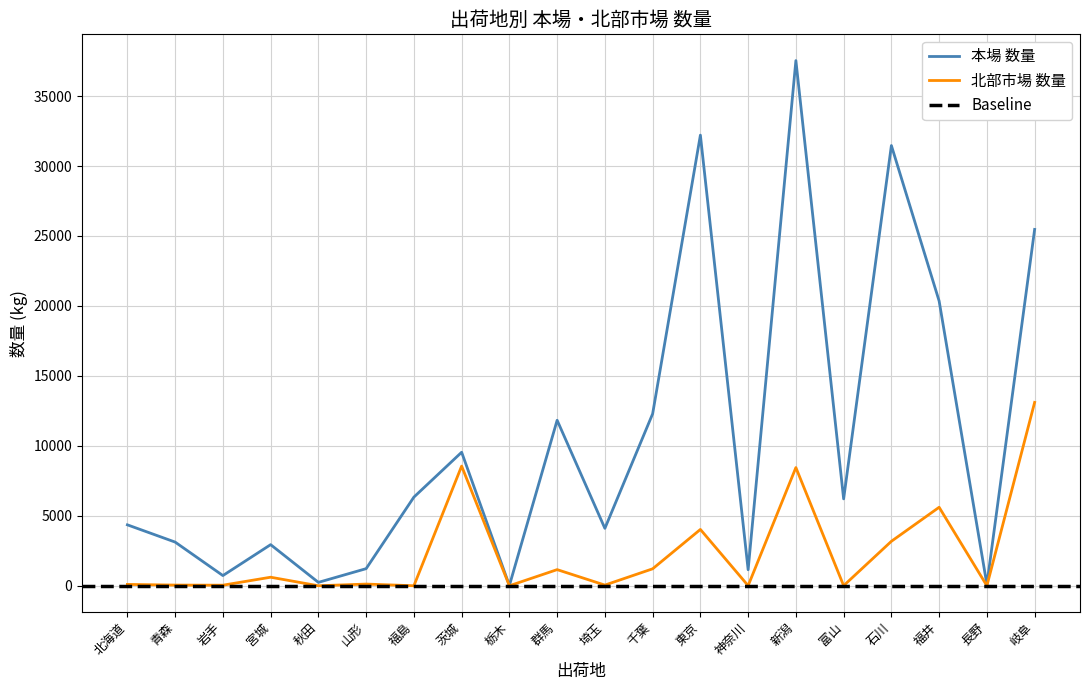

Which has a higher value, 山形 or 神奈川?

山形